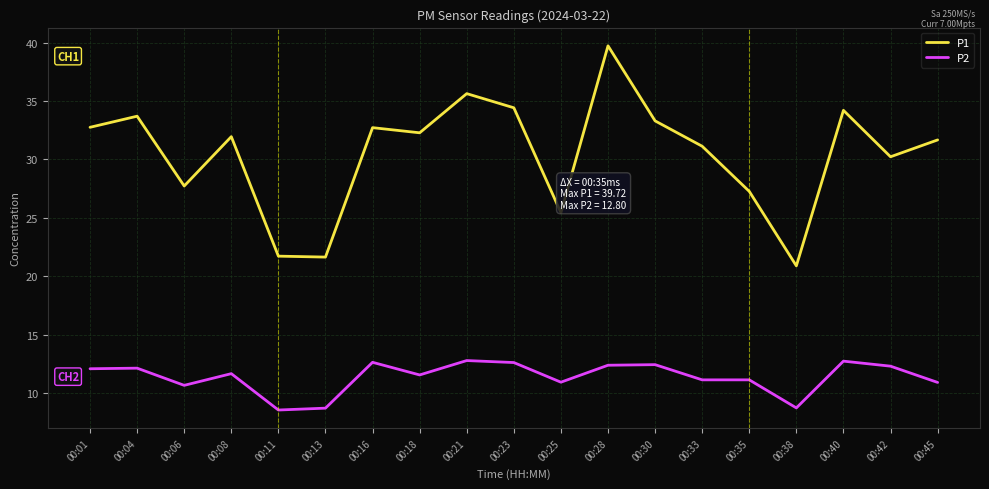

At 00:30, list the series in order from smallest to largest.

P2, P1